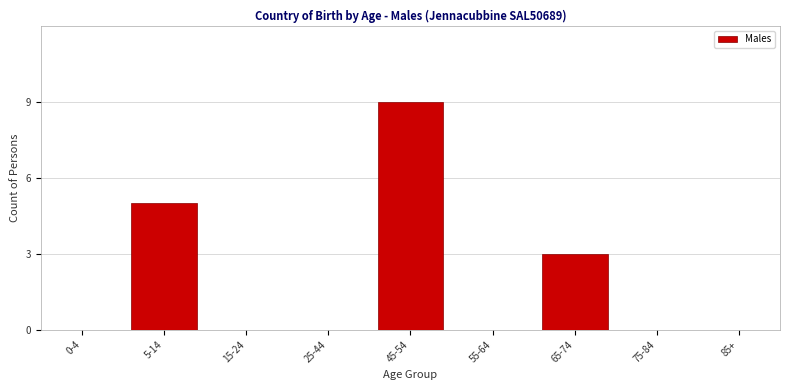

Reading left to right, transcribe all the data shown in this chart.

0-4=0	5-14=5	15-24=0	25-44=0	45-54=9	55-64=0	65-74=3	75-84=0	85+=0